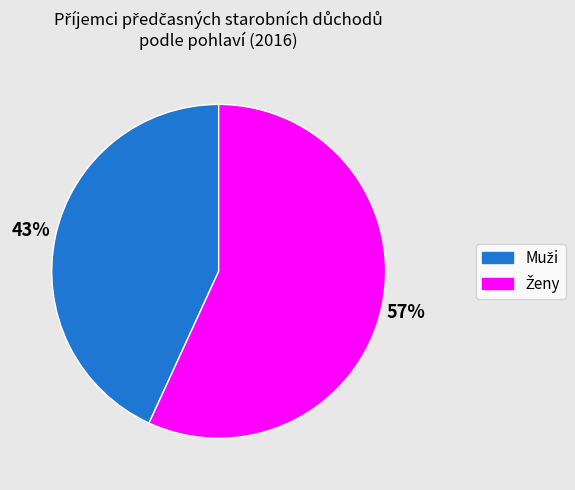

How many slices are in this pie chart?

2